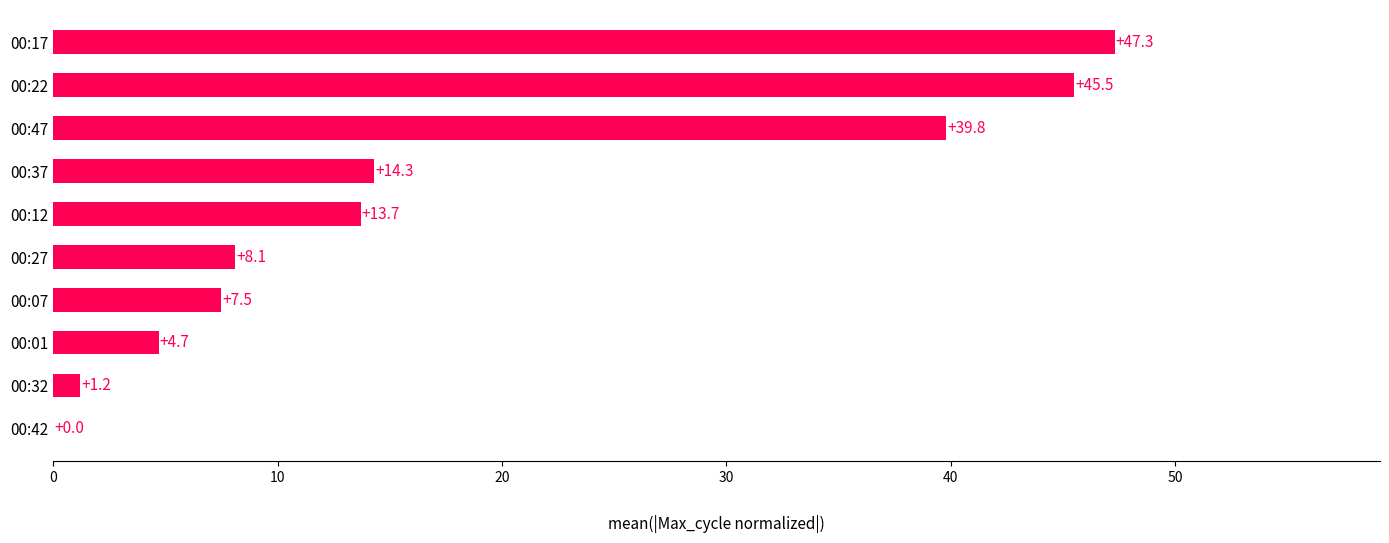

Reading top to bottom, what are all the values shown in this chart?

00:17=47.3	00:22=45.5	00:47=39.8	00:37=14.3	00:12=13.7	00:27=8.1	00:07=7.5	00:01=4.7	00:32=1.2	00:42=0.0